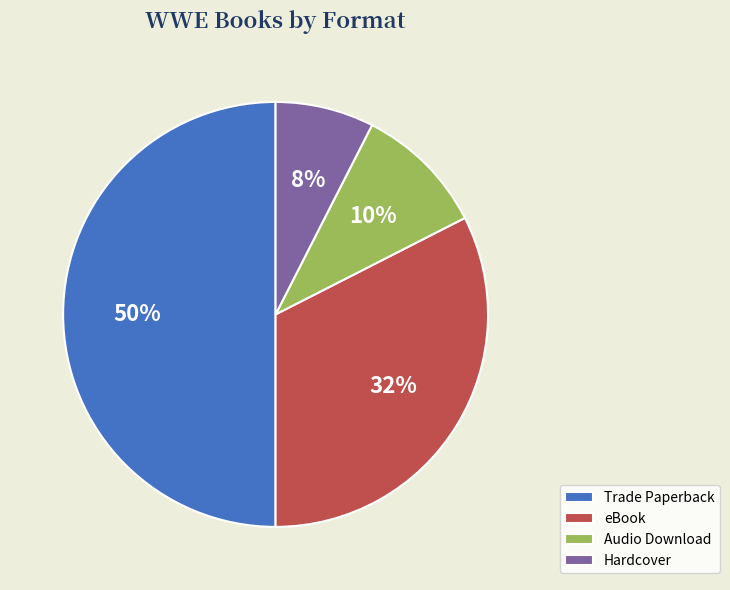

Which has a higher value, Audio Download or Hardcover?

Audio Download